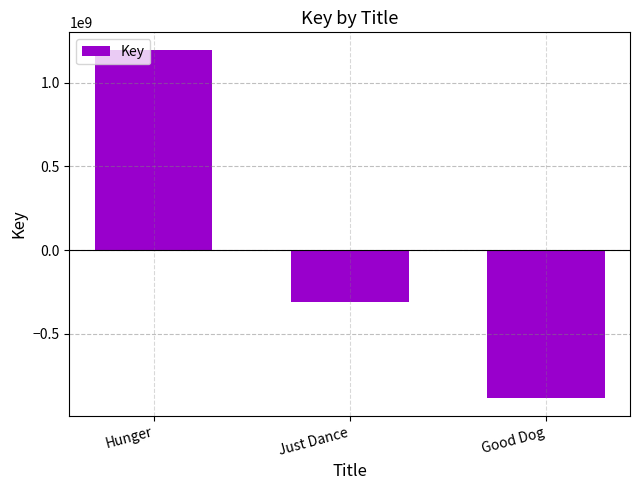

At which category does the chart reach its minimum across all series?

Good Dog